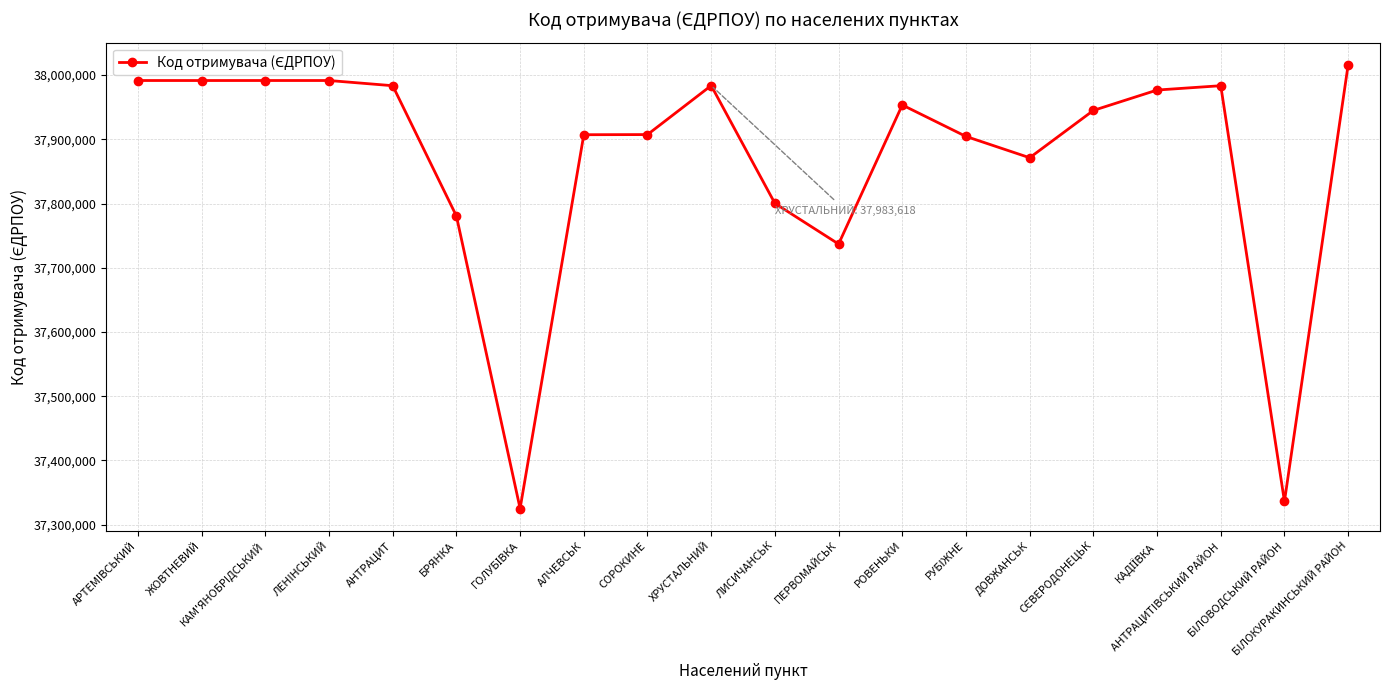

At which label does the data first exceed 37953384?

АРТЕМIВСЬКИЙ